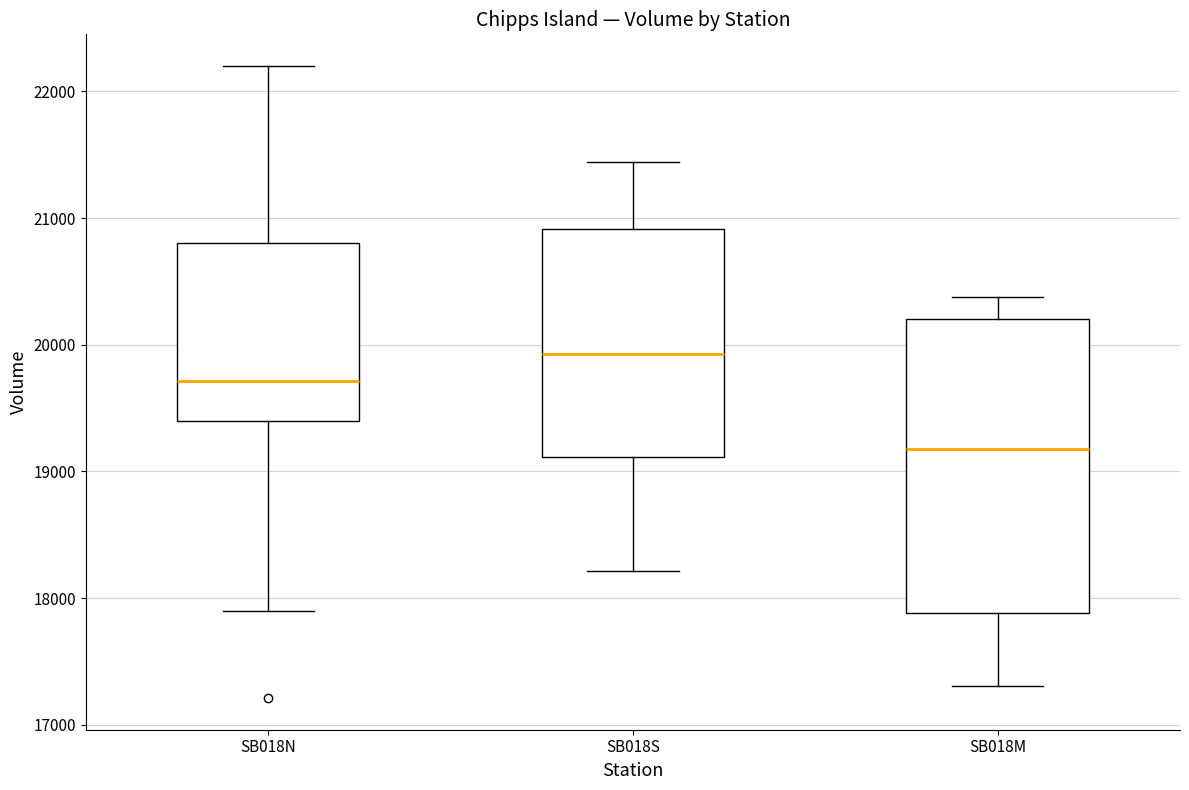

Where does the upper whisker of the box for SB018N end on the y-axis? The values are not printed on the chart, so give them approximately, as read against the axis.

22200